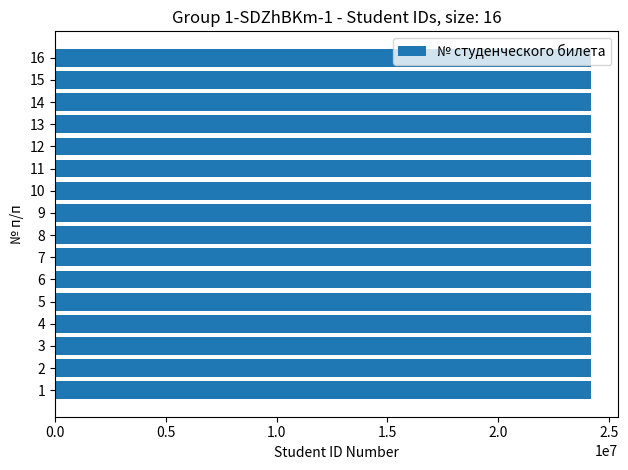

How many values are below 24200279?

8